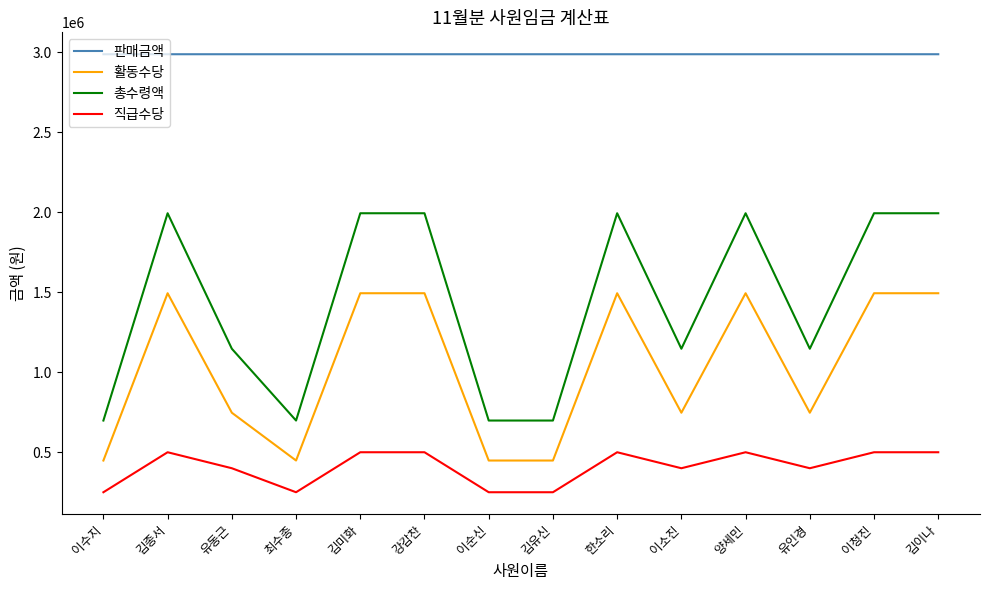

What is the total value across all series at 김이나?

6976026.0